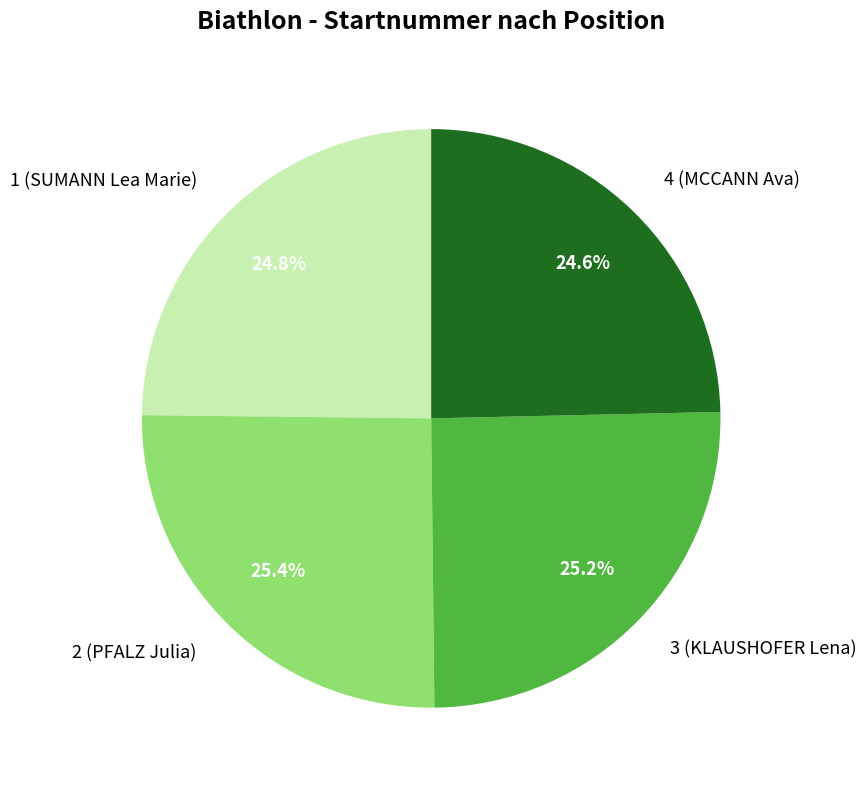

Combined, do 4 (MCCANN Ava) and 1 (SUMANN Lea Marie) account for over 50%?

No